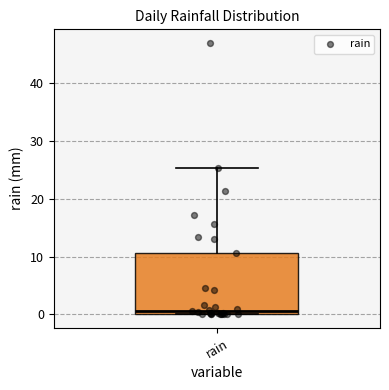

Where does the upper whisker of the box for rain end on the y-axis? The values are not printed on the chart, so give them approximately, as read against the axis.

25